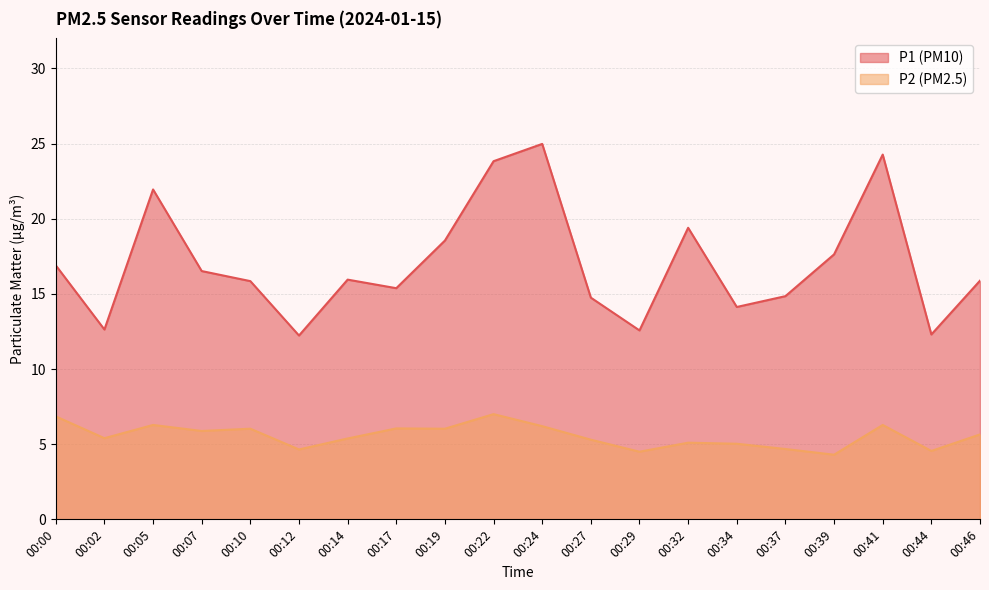

Read the P1 value at 00:05.

21.9